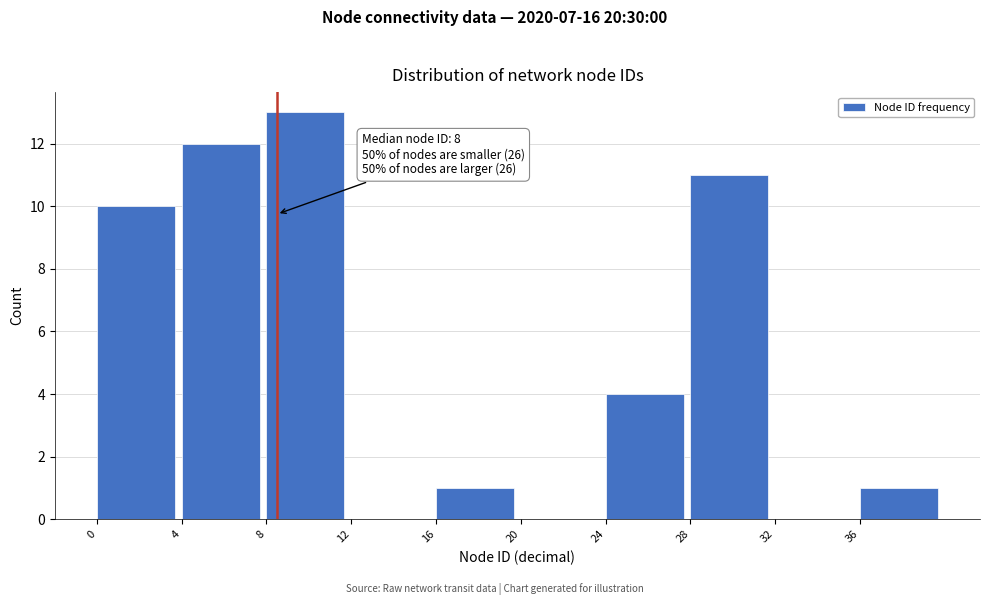

Which range on the x-axis has the tallest bar?

8 to 12